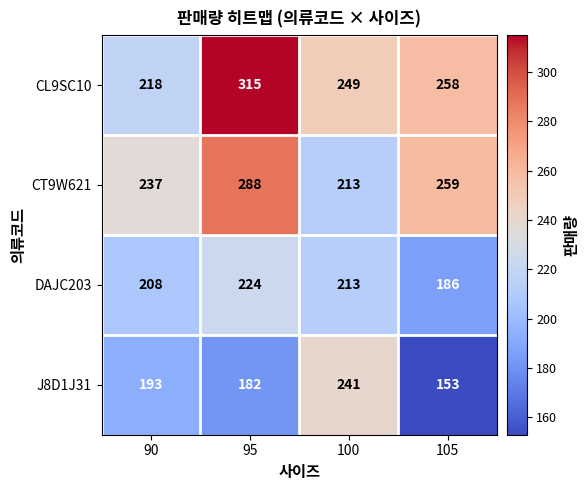

Reading left to right, transcribe all the data shown in this chart.

CL9SC10: 218	315	249	258
CT9W621: 237	288	213	259
DAJC203: 208	224	213	186
J8D1J31: 193	182	241	153